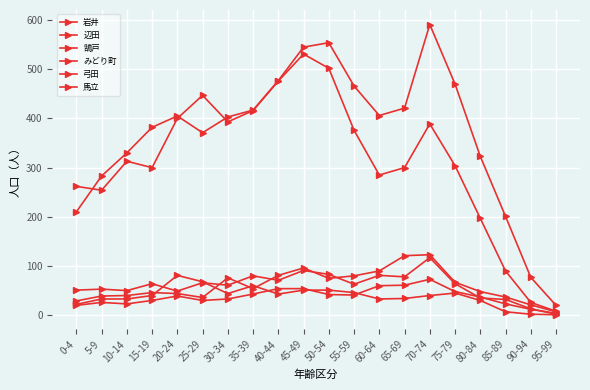

How many values in the 辺田 series are below 313?

10